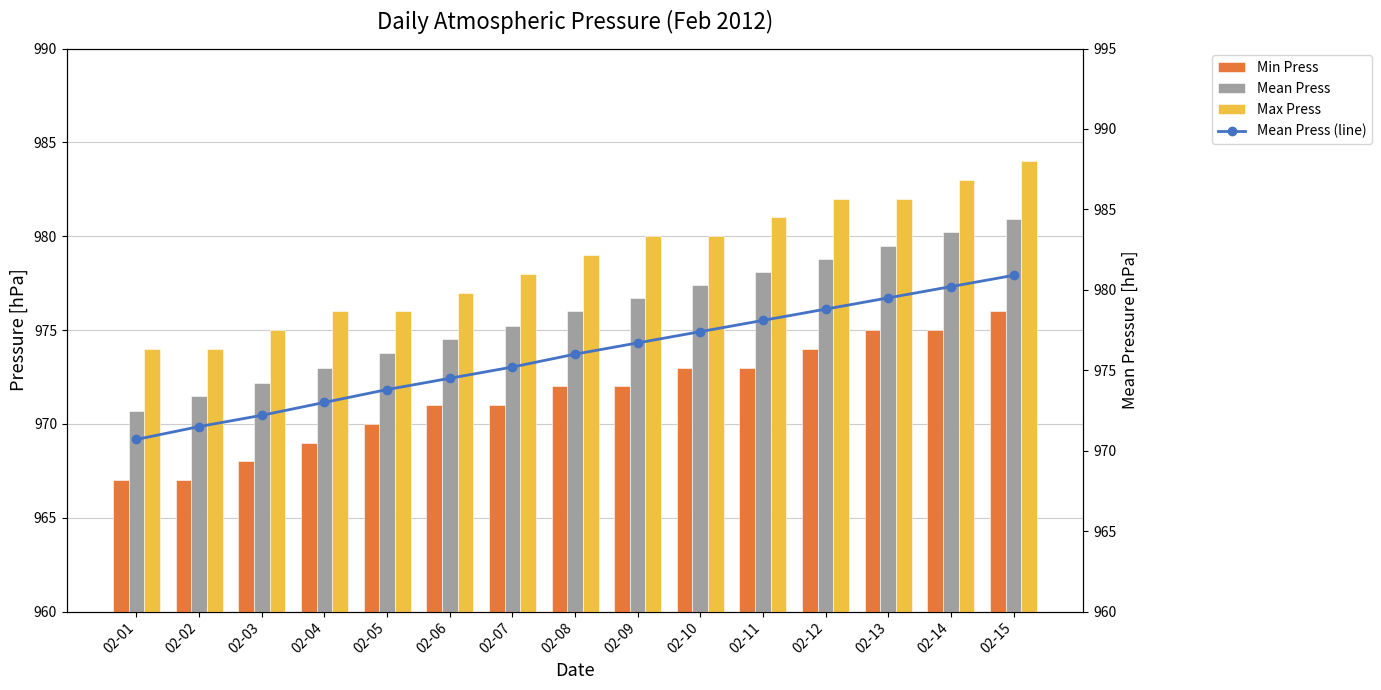

What is the difference between the Mean Press (line) values at 02-06 and 02-14?

5.7